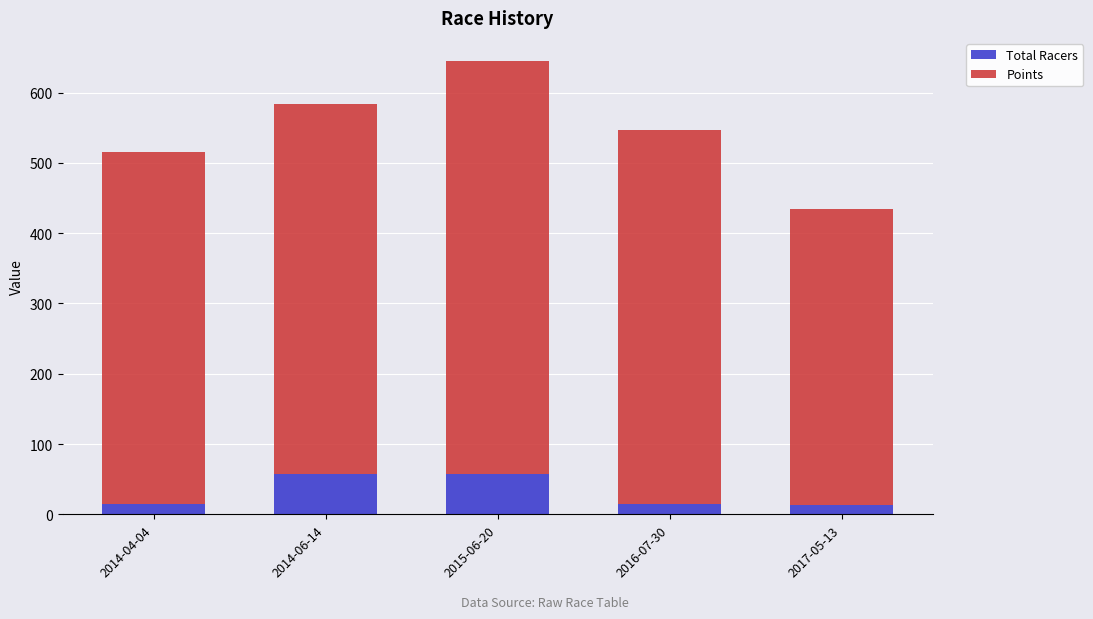

How many series are shown in this chart?

2